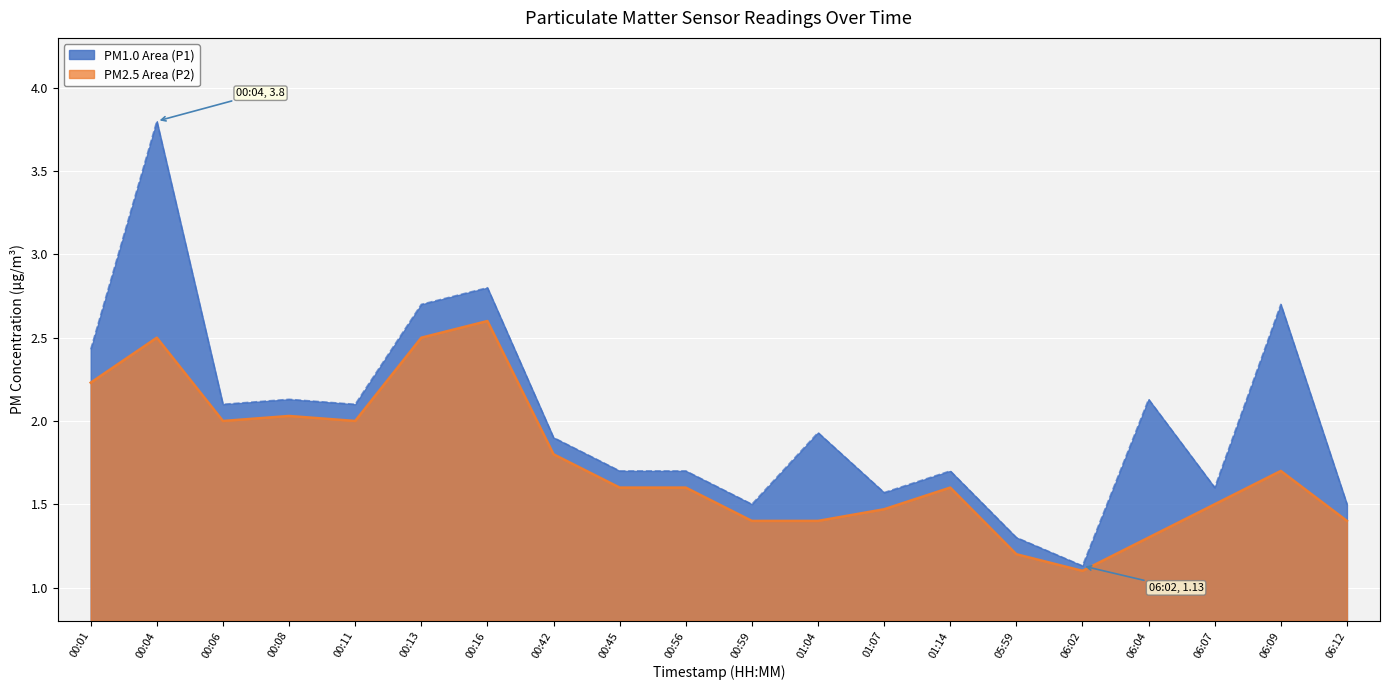

True or false: PM2.5 Line (P2) and PM1.0 Line (P1) cross at least once.

False